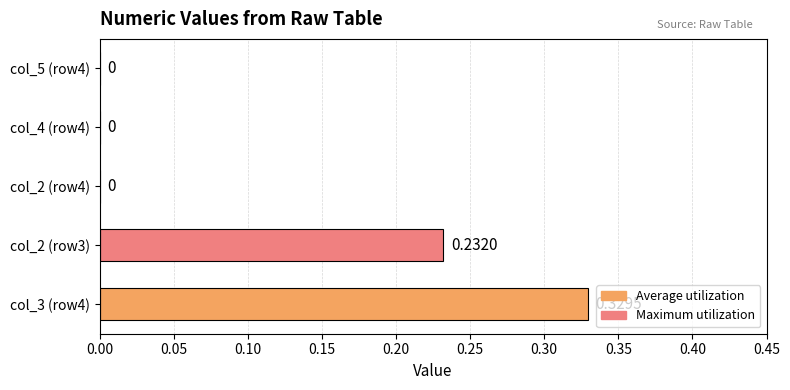

Between col_2 (row3) and col_2 (row4), which is larger?

col_2 (row3)